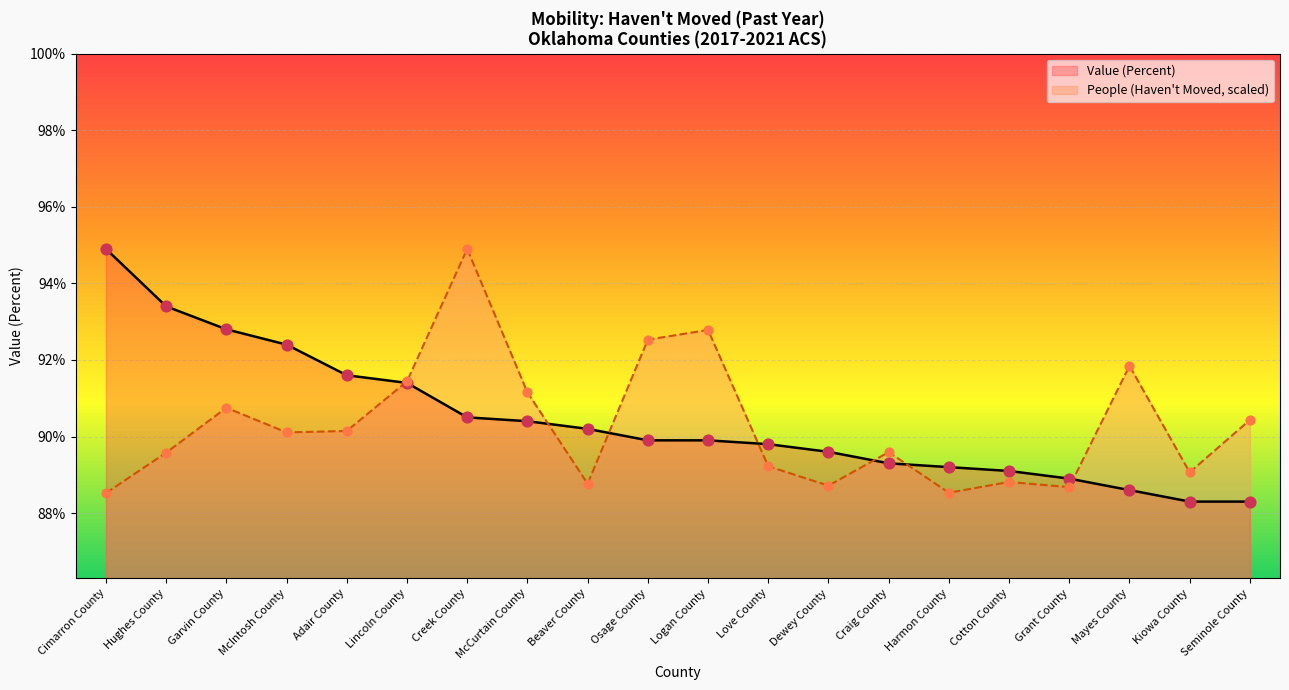

Which series has the widest spread of Y values?

Value (Percent)